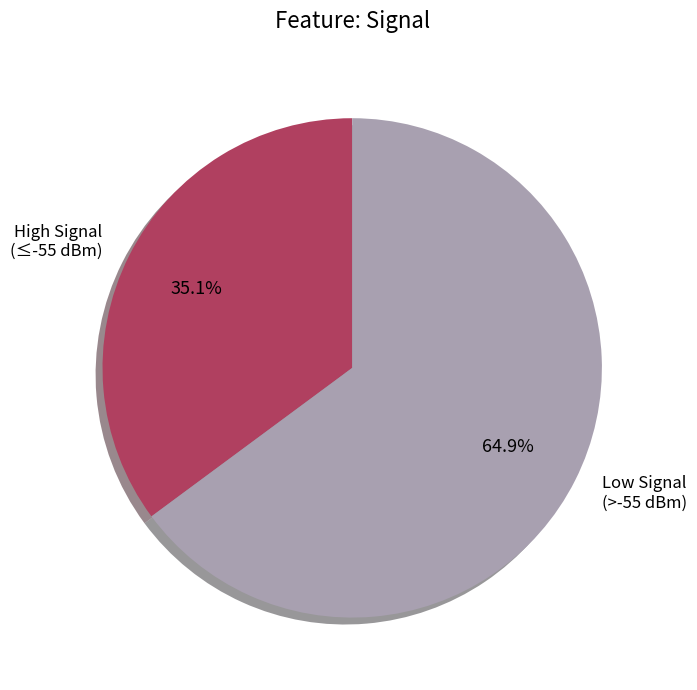

How much of the chart is everything except High Signal (≤-55 dBm)?

64.9%